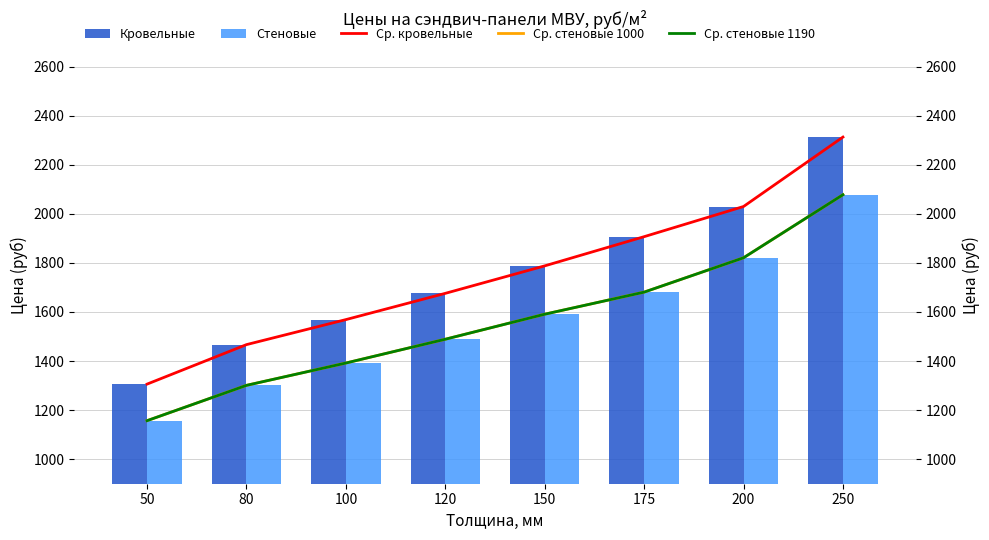

What is the value of the Ср. стеновые 1190 bar at the 2nd from the left?

1301